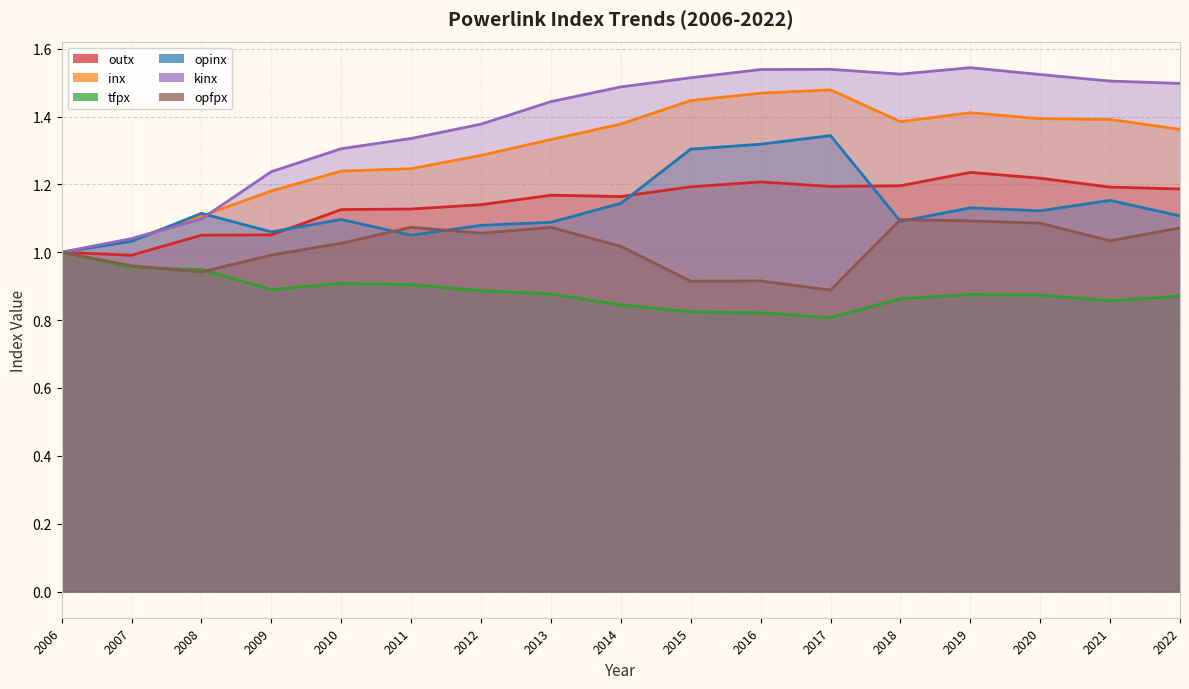

True or false: kinx and opfpx cross at least once.

False